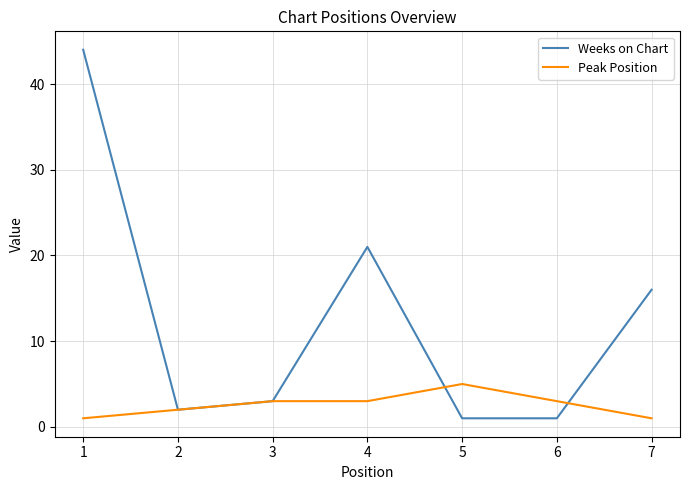

List the series in order of their overall mean, highest first.

Weeks on Chart, Peak Position